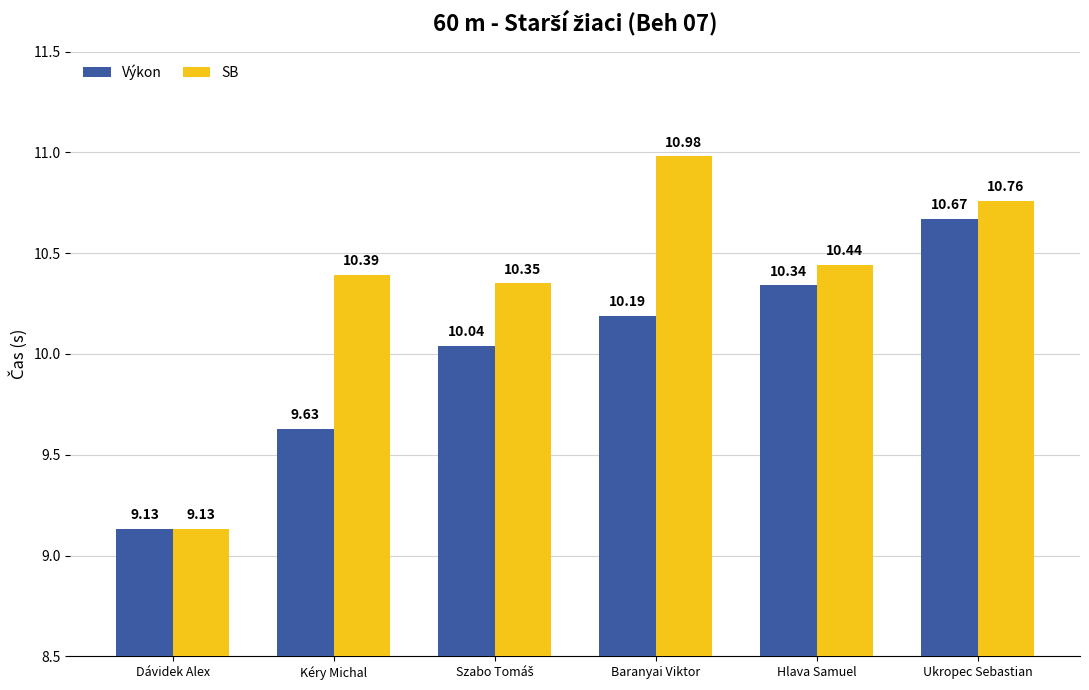

At how many categories does at least one series exceed 10?

5